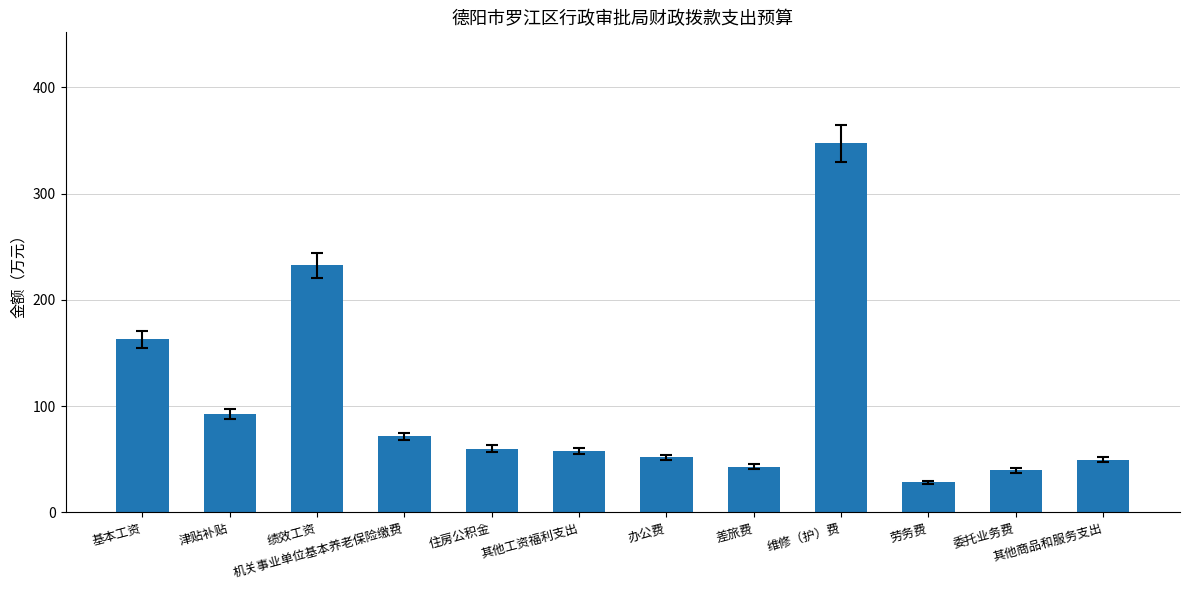

What is the sum of all values?

1237.1